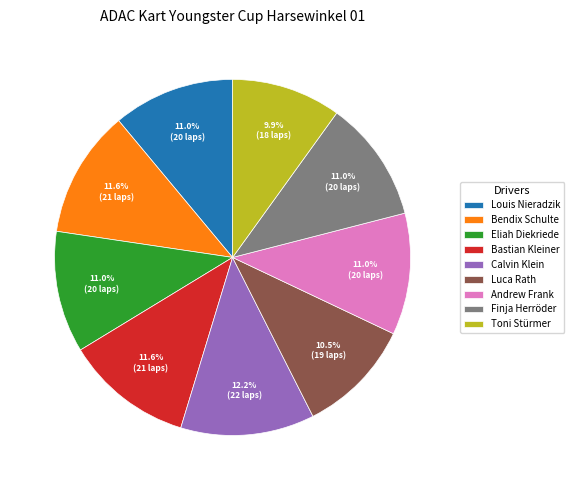

Which category has the smallest portion of the pie?

Toni Stürmer